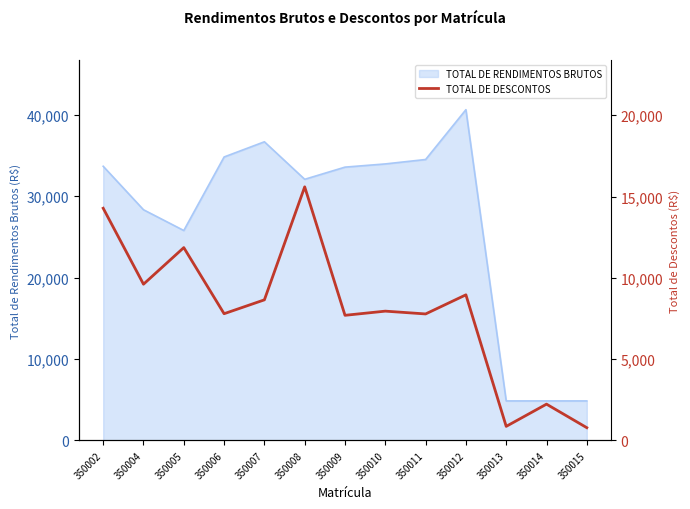

At which label does the data first exceed 7950?

350002